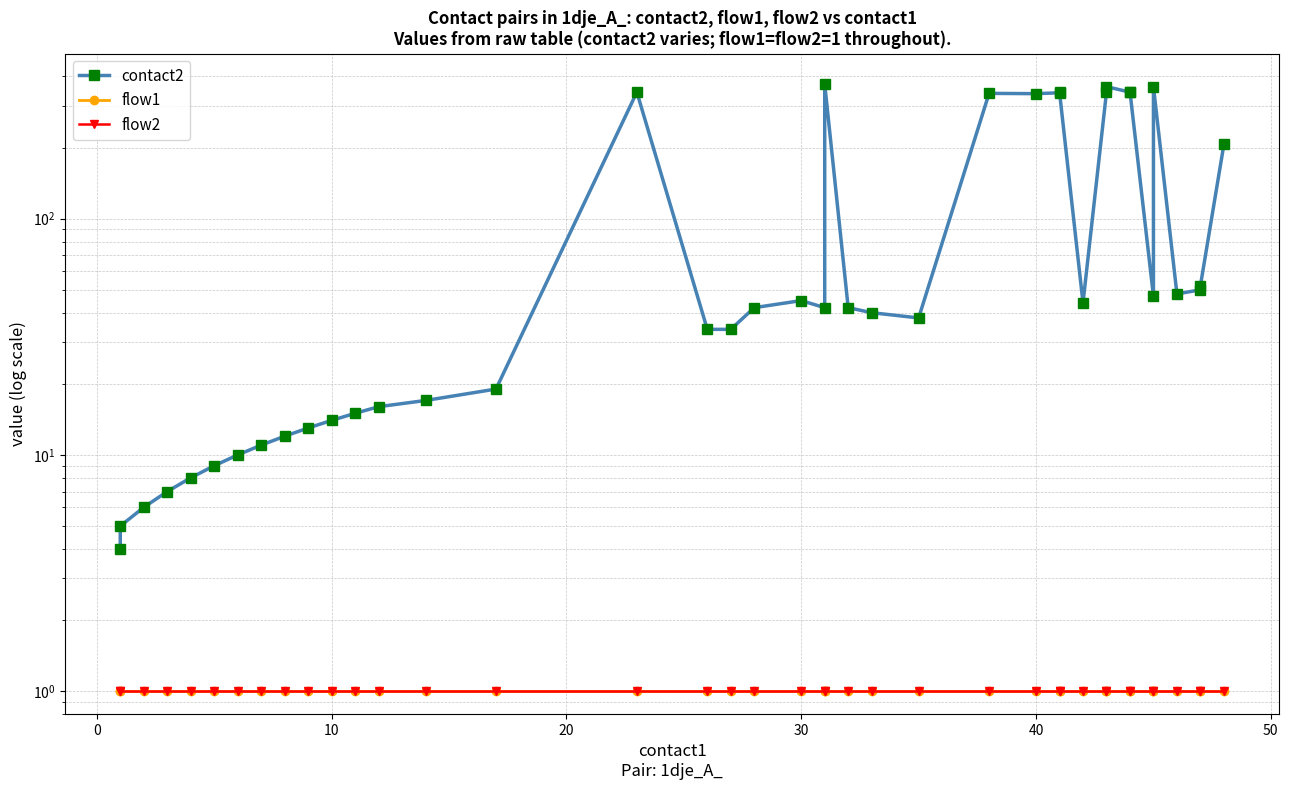

What is the average value of the flow1 series?

1